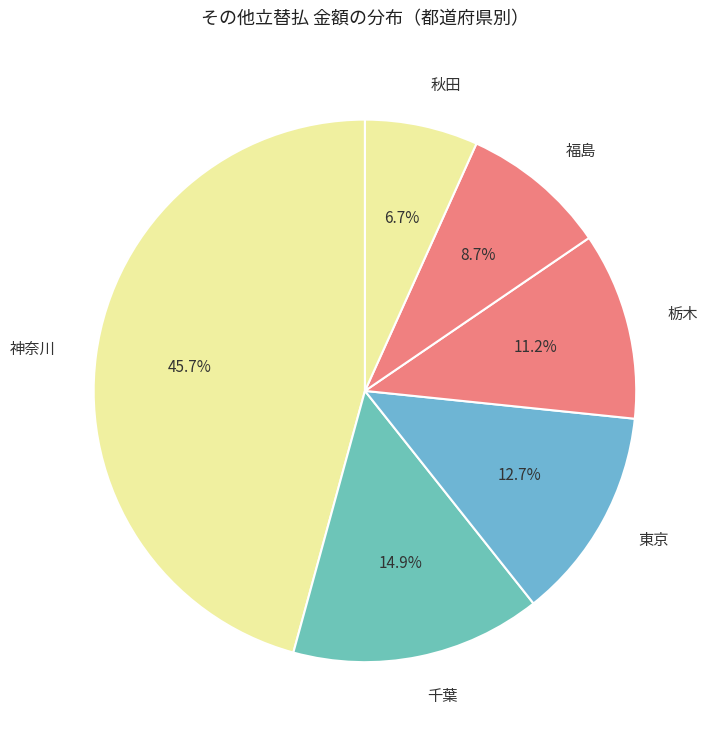

Which category has the smallest portion of the pie?

秋田